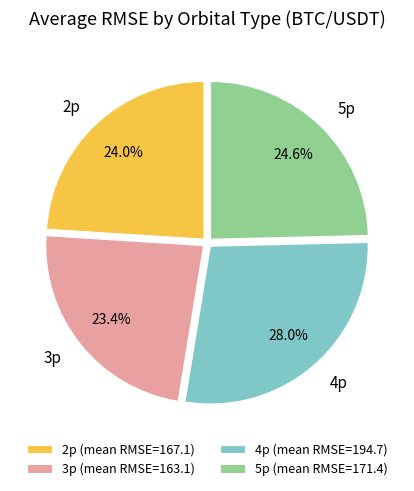

To the nearest percent, what is the combined percentage of 3p and 2p?

47%